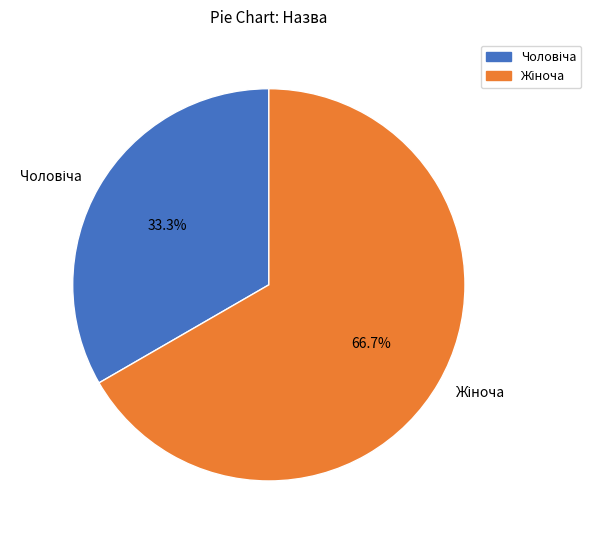

To the nearest percent, what percentage of the pie is Жіноча?

67%